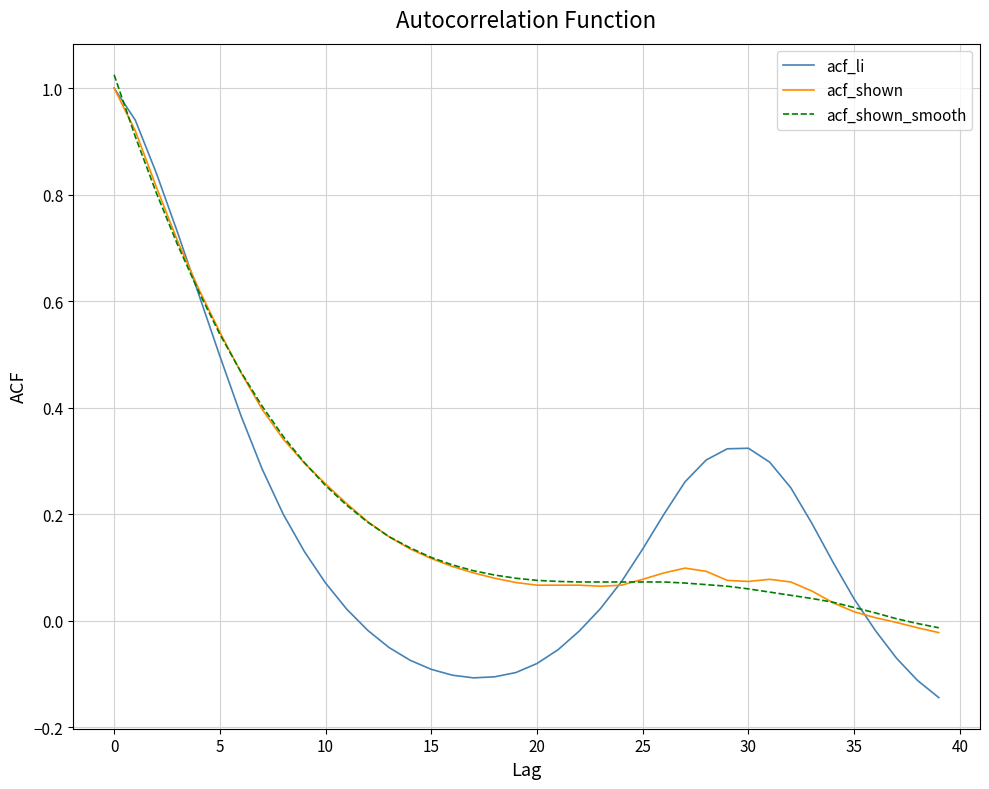

How many lines are shown in the chart?

3